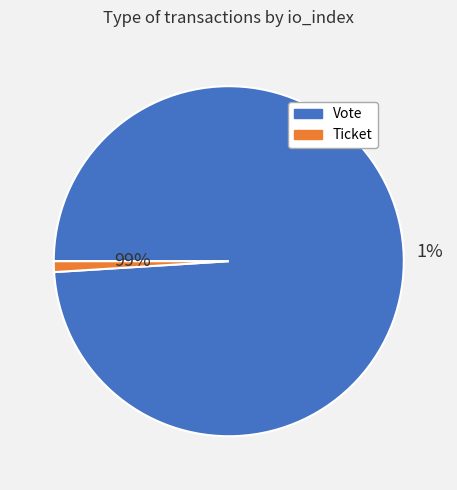

Which category has the smallest portion of the pie?

Ticket